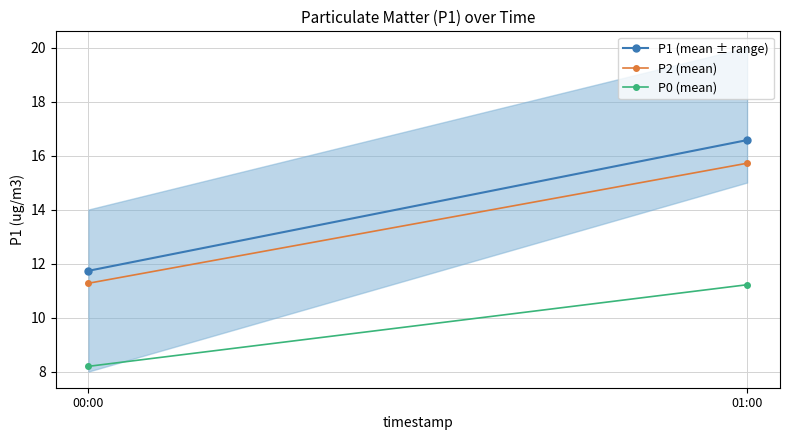

How many series are shown in this chart?

3